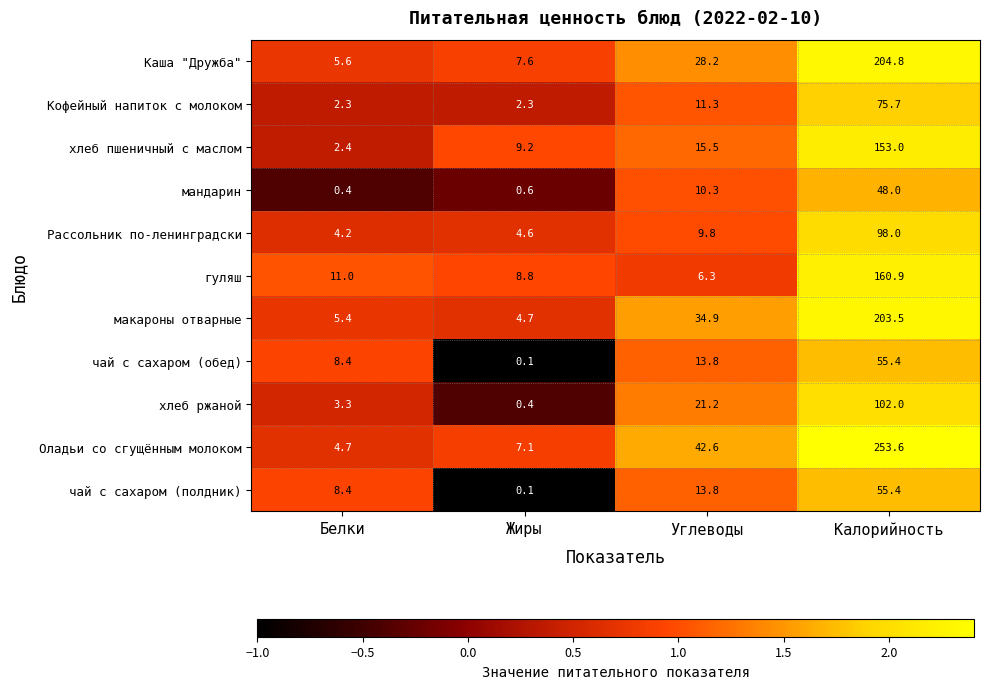

Where does the макароны отварные series first go above 34?

Углеводы